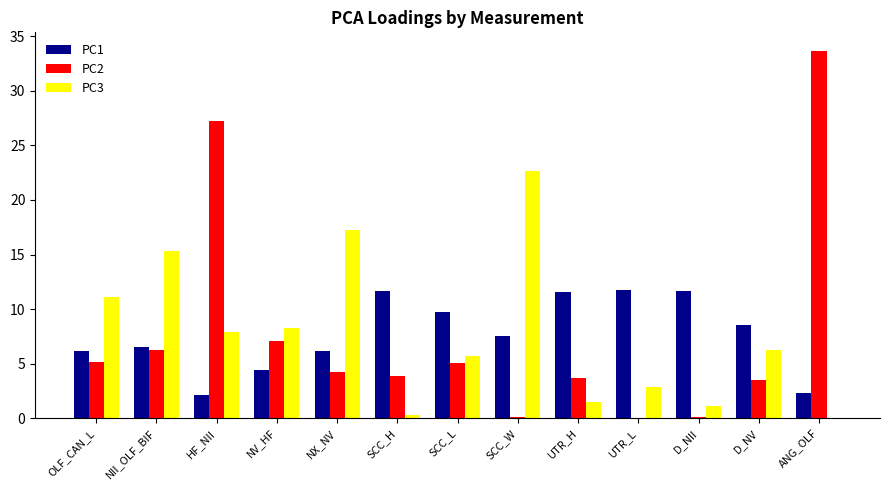

At which label is PC2 closest to 16?

NV_HF